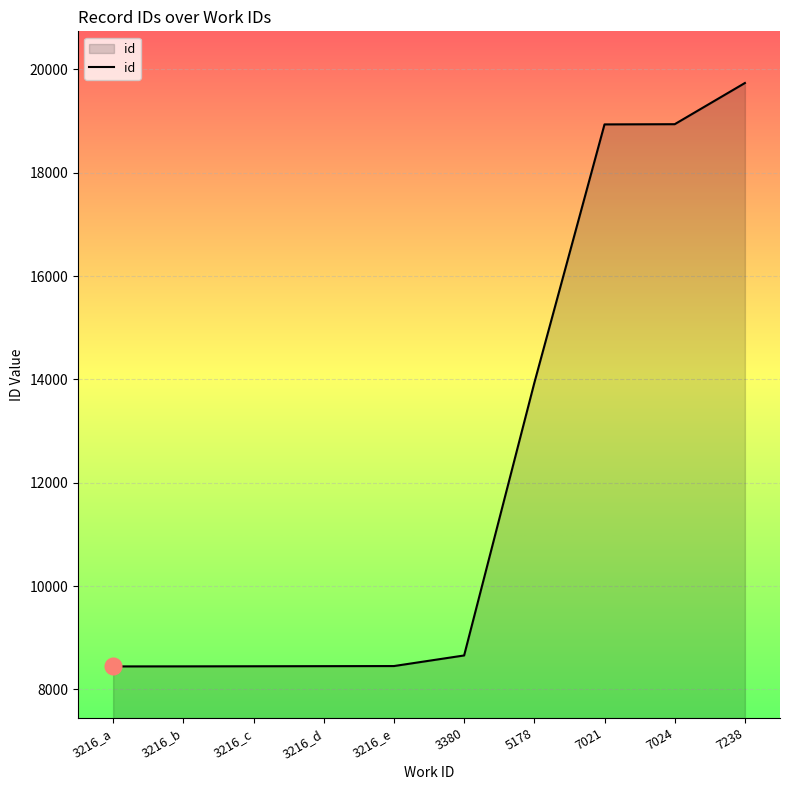

Where is the data nearest to the value 14091?

5178